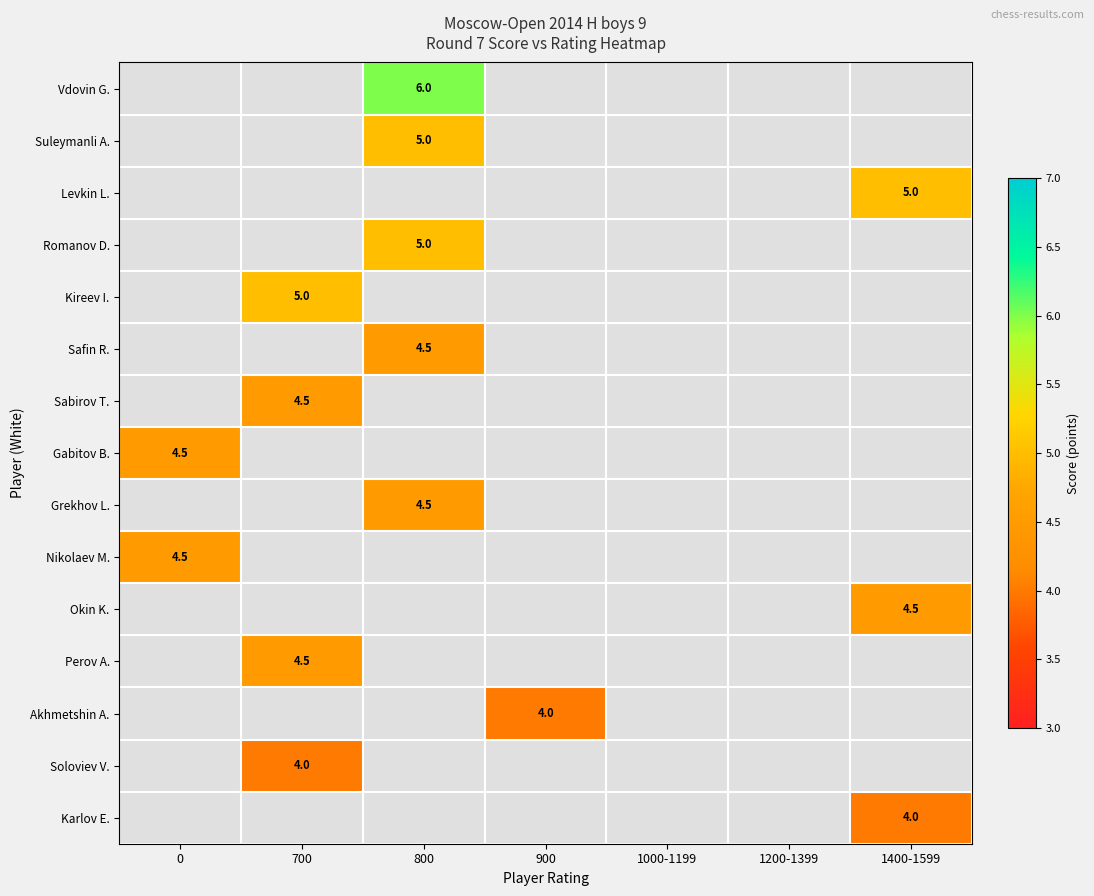

True or false: Gabitov B. has a value of 7.3 at 0.

False